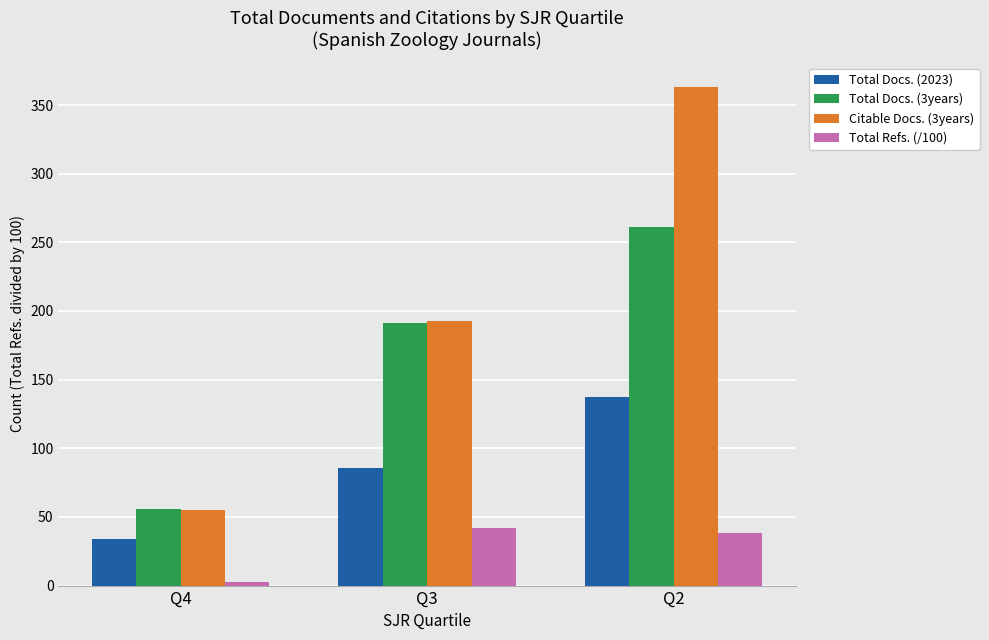

The Total Refs. (/100) series shows 38.1 at Q2. True or false?

True